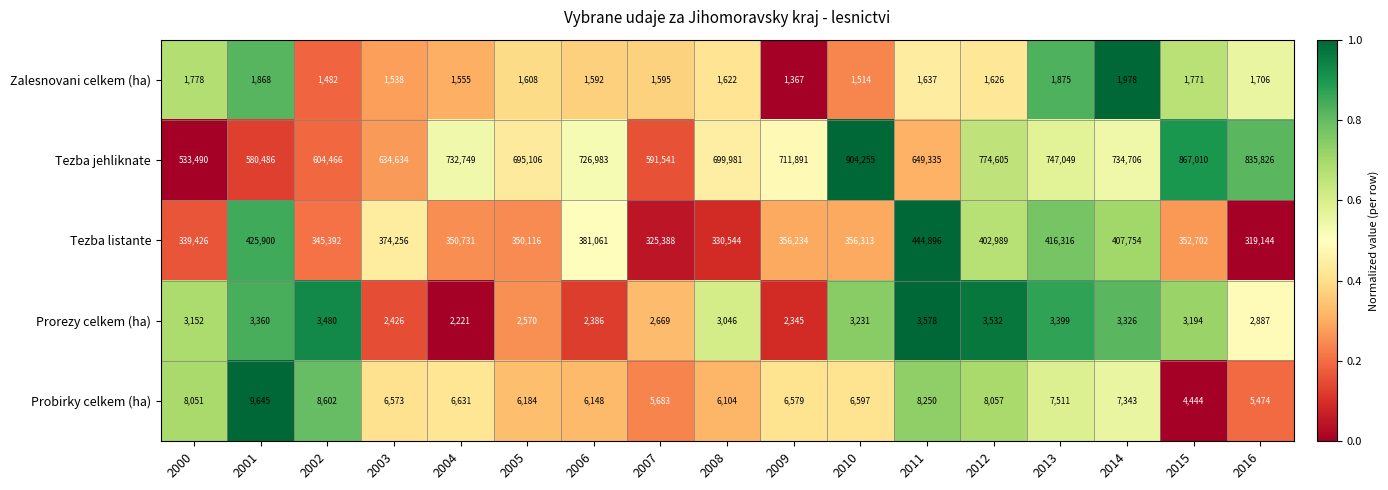

At 2001, list the series in order from smallest to largest.

Zalesnovani celkem (ha), Prorezy celkem (ha), Probirky celkem (ha), Tezba listante, Tezba jehliknate